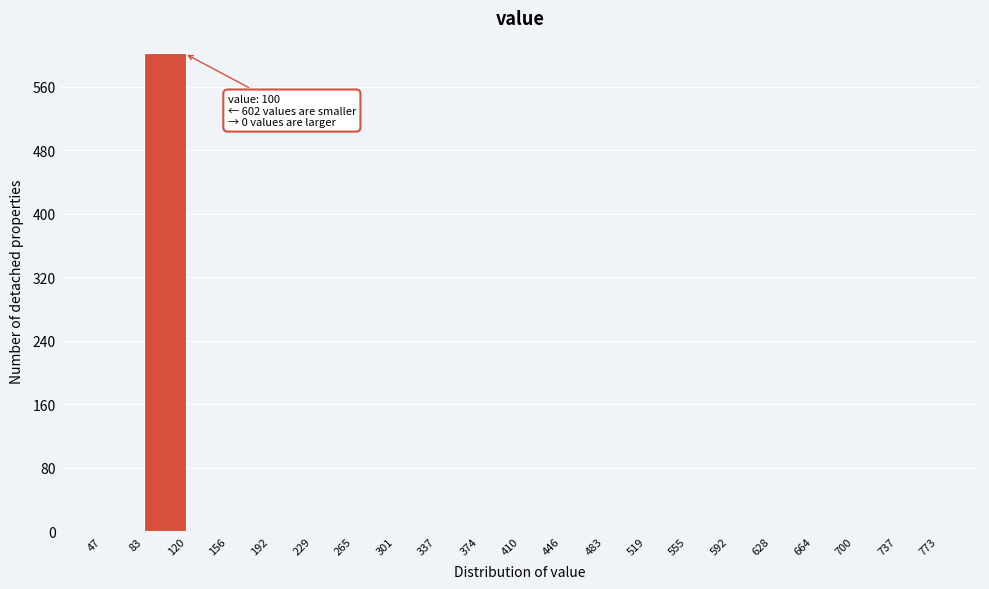

Which range on the x-axis has the tallest bar?

83 to 120